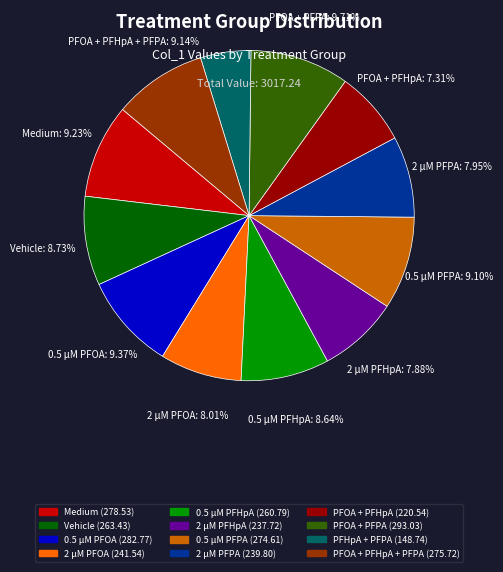

Is there a majority slice in this chart?

No